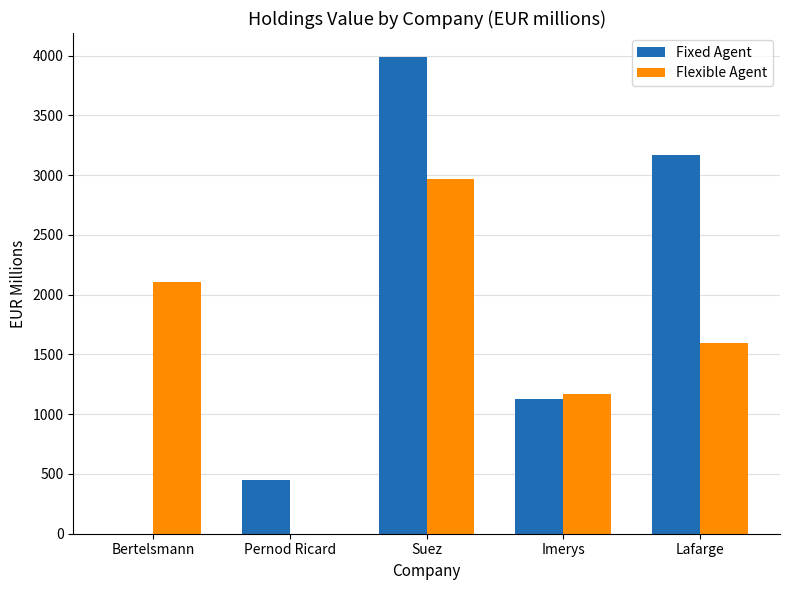

How many data points does each series have?

5